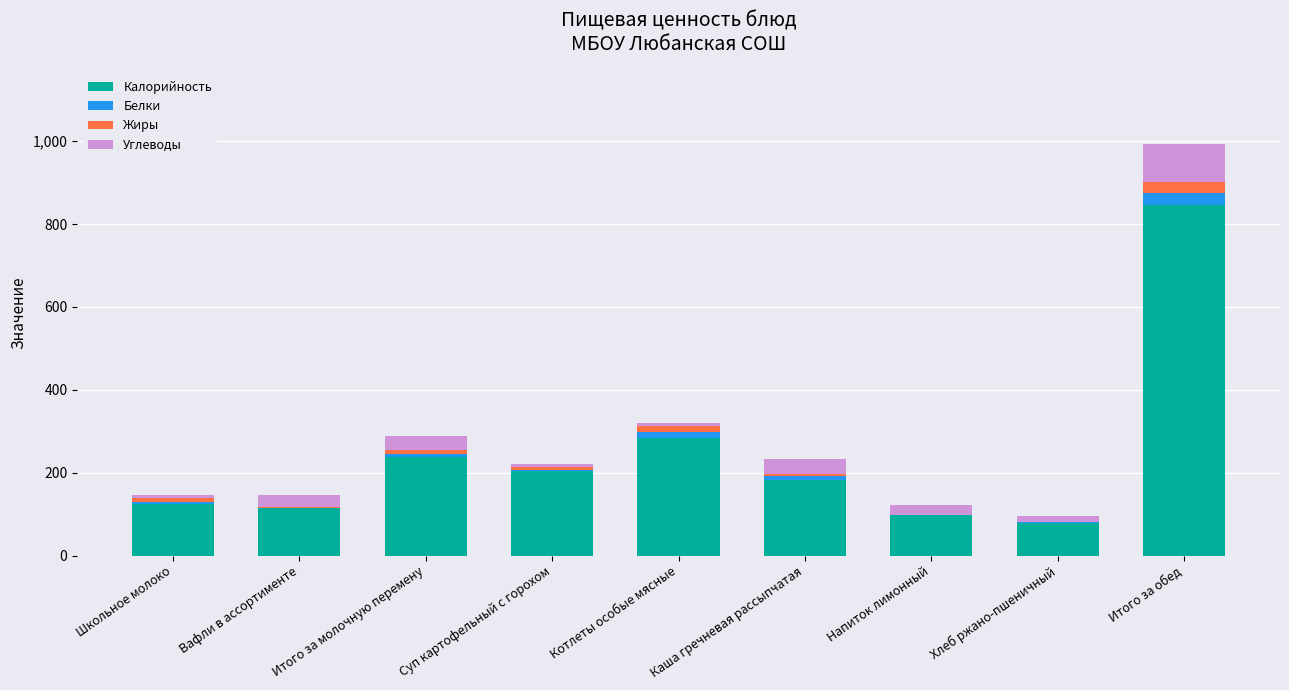

Are the bars horizontal?

No